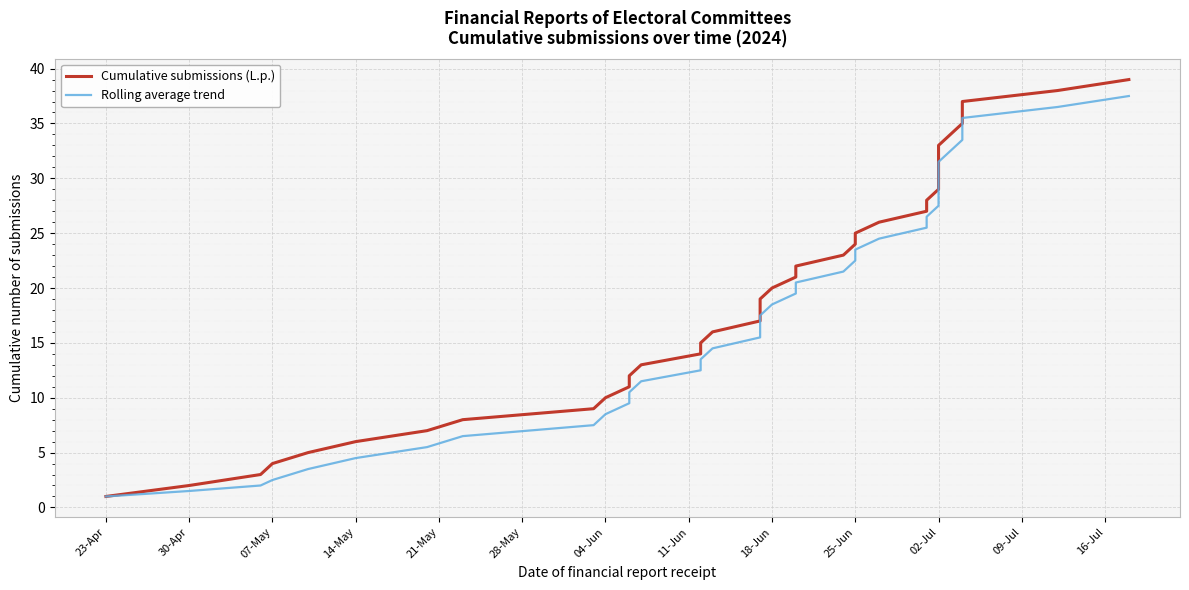

True or false: Cumulative submissions (L.p.) has more than 2 points higher than both neighbors.

False